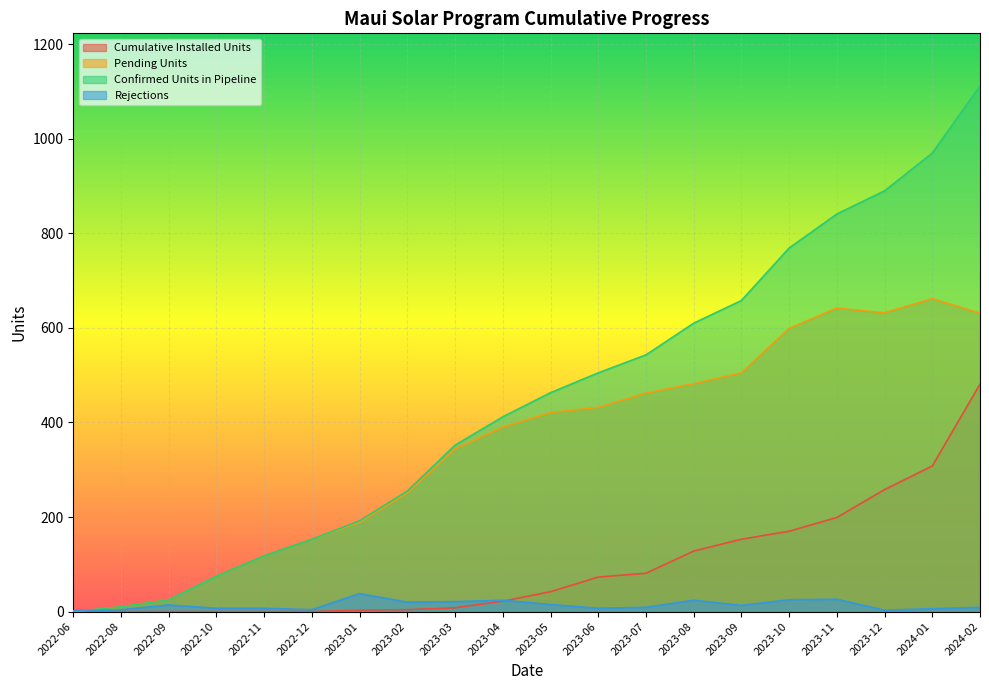

What is the difference between the highest and lowest values at 2022-12?

153